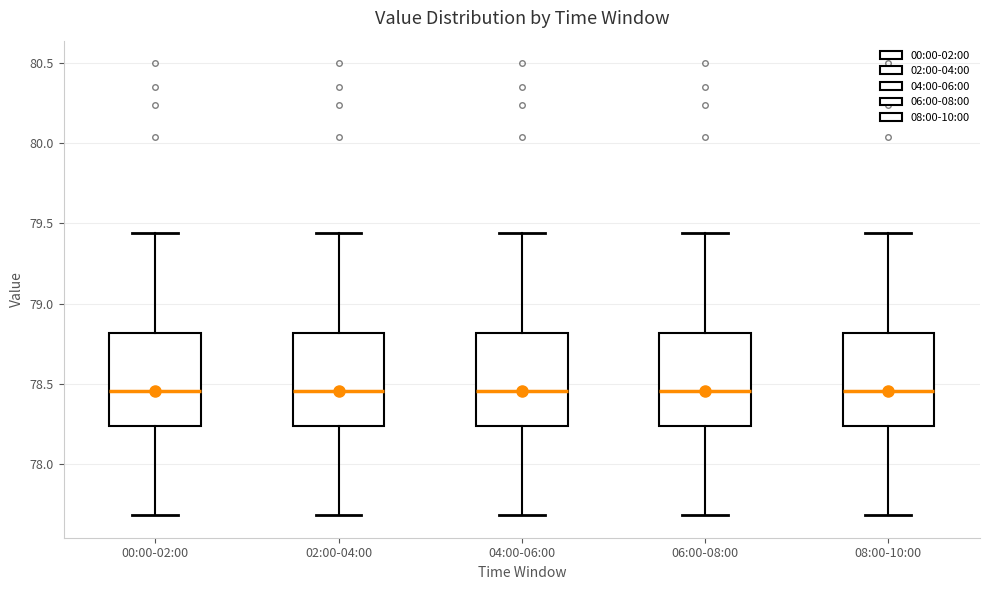

Reading left to right, read every box against the y-axis: the position of its median line, the range the box covers, and the ends of its whiskers. The values are not printed on the chart, so give them approximately, as read against the axis.

00:00-02:00: median 78.45, box 78.25 to 78.80, whiskers 77.70 to 79.45
02:00-04:00: median 78.45, box 78.25 to 78.80, whiskers 77.70 to 79.45
04:00-06:00: median 78.45, box 78.25 to 78.80, whiskers 77.70 to 79.45
06:00-08:00: median 78.45, box 78.25 to 78.80, whiskers 77.70 to 79.45
08:00-10:00: median 78.45, box 78.25 to 78.80, whiskers 77.70 to 79.45